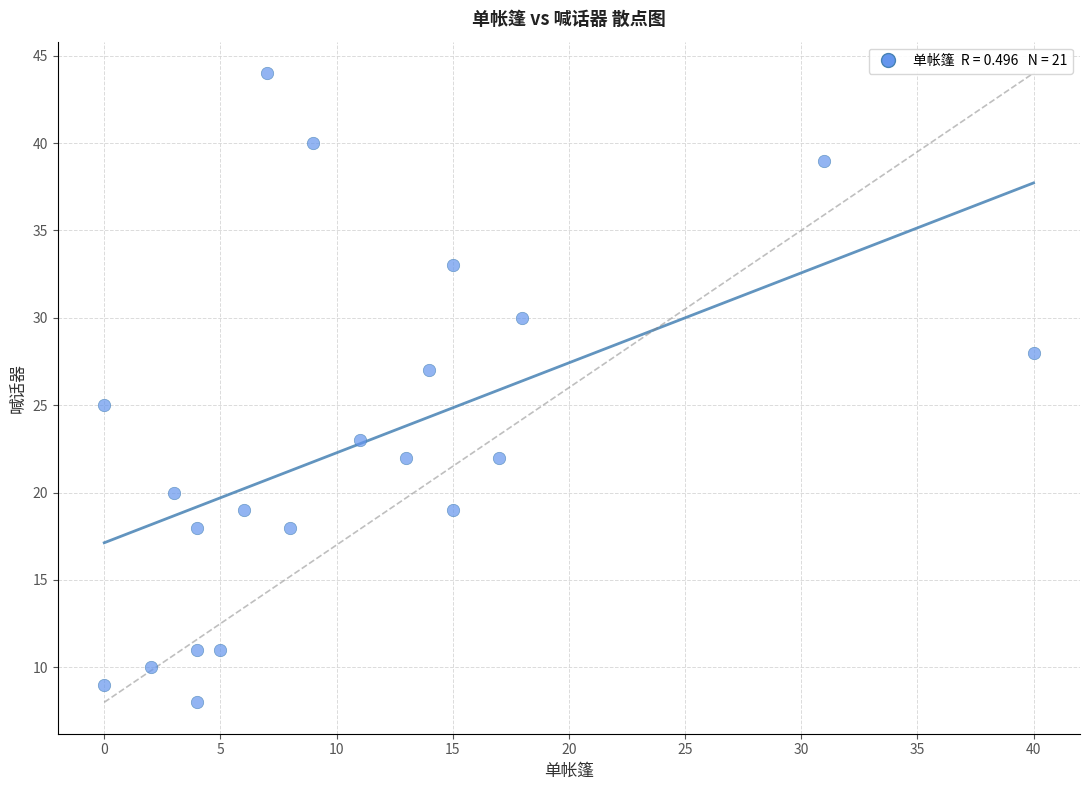

What is the range of X values (max minus min)?

40